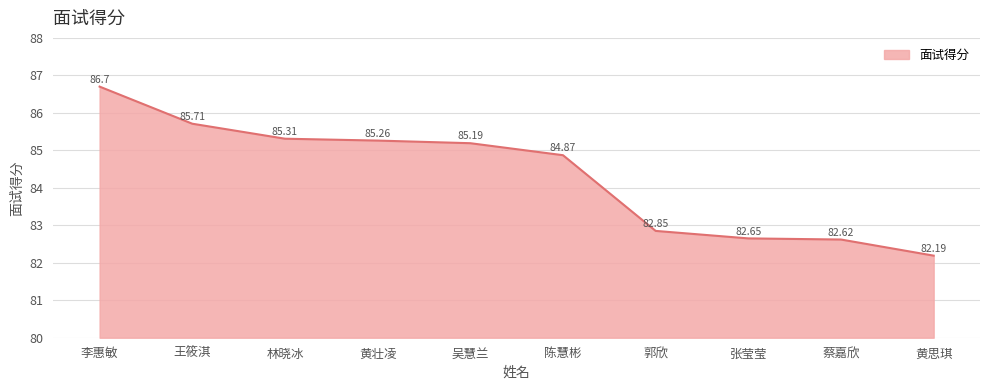

True or false: the data shows 82.7 at 张莹莹.

True